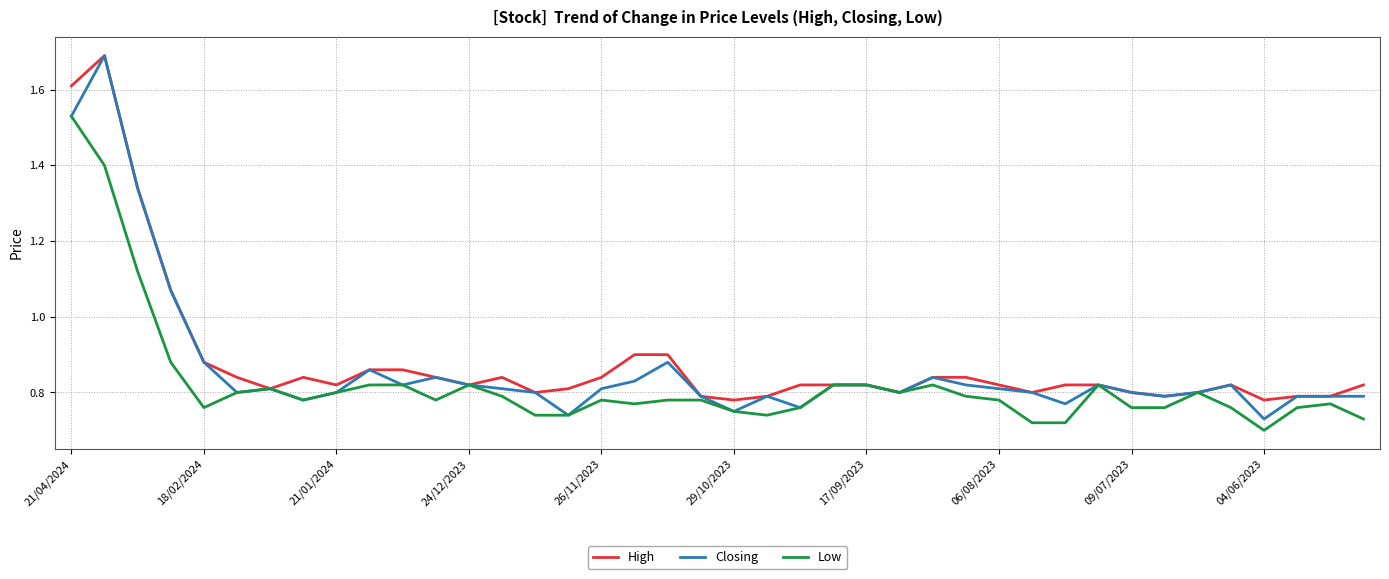

What is the maximum value shown in the chart?

1.7